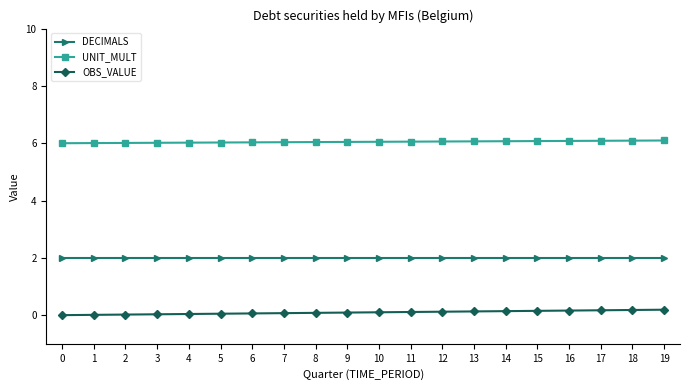

What is the highest value of the DECIMALS series?

2.0